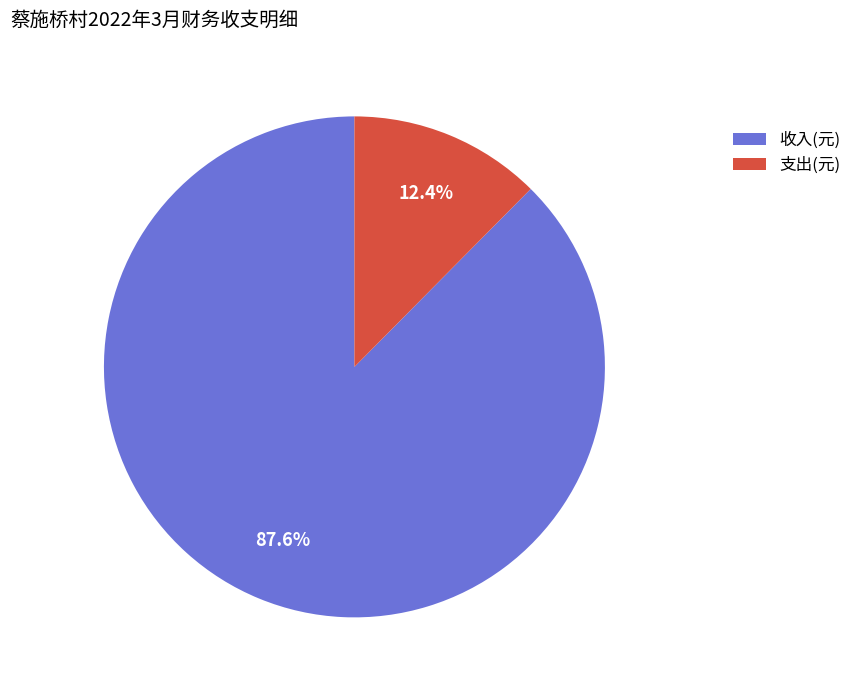

How many slices are in this pie chart?

2